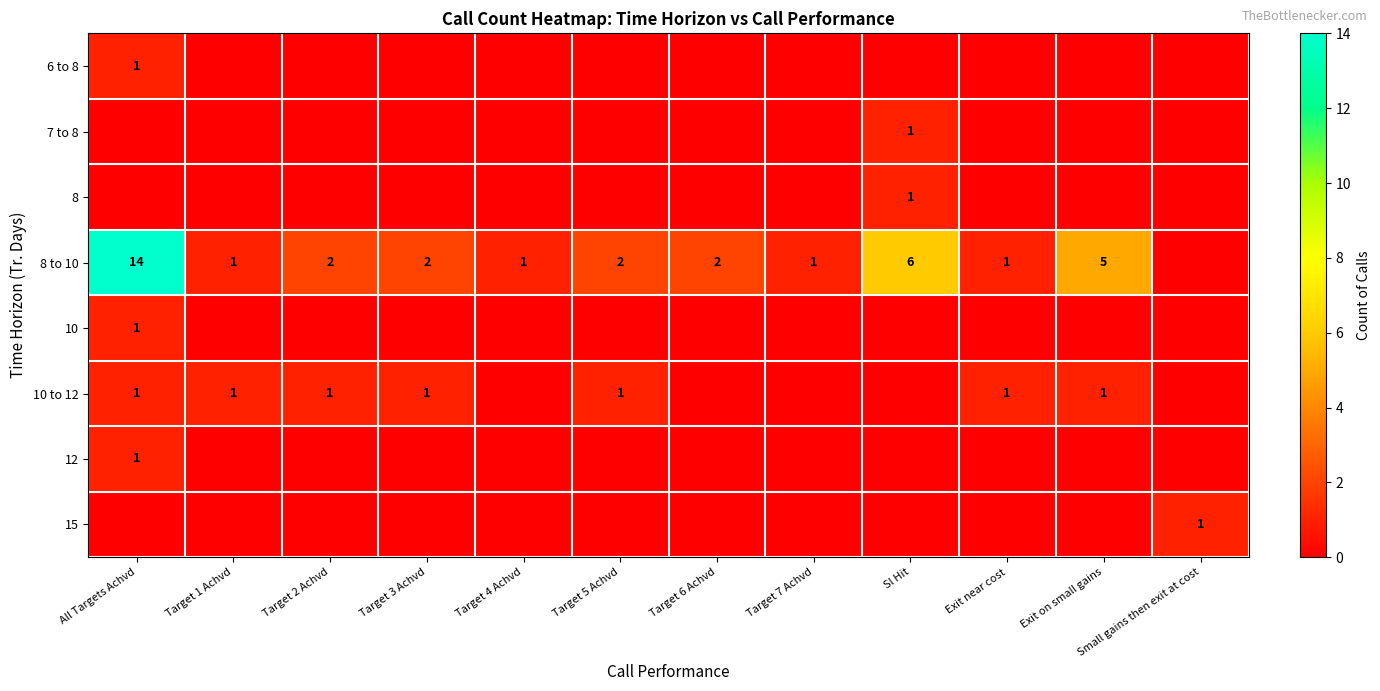

Count the number of categories in the chart.

12